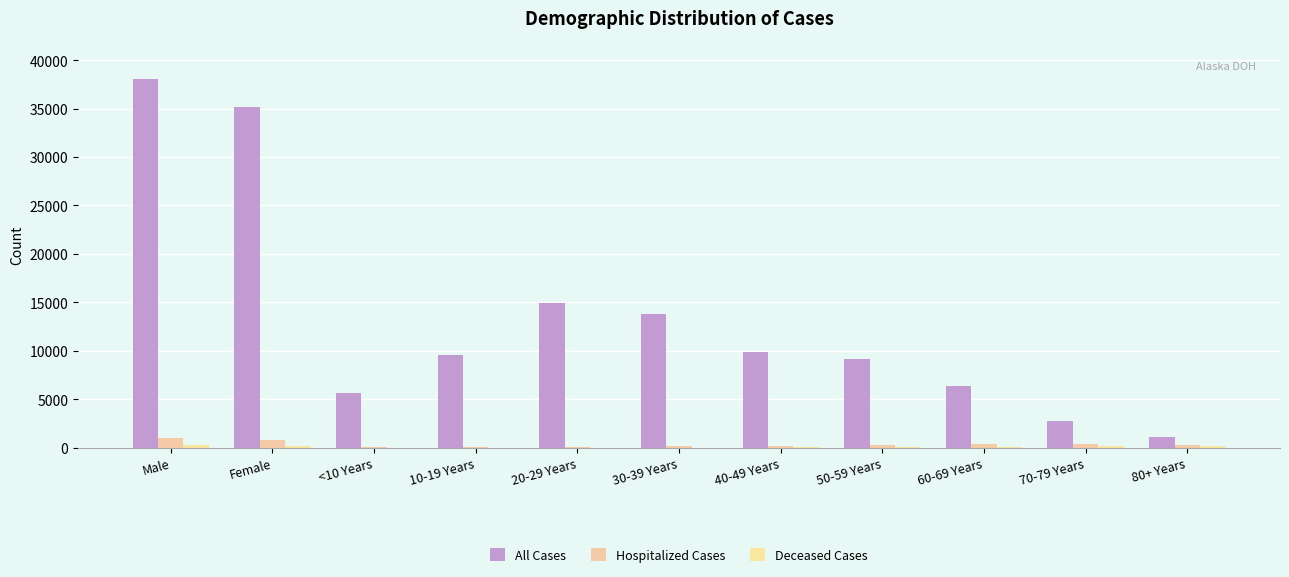

Reading left to right, list all the values displayed in this chart.

All Cases: 38073	35145	5665	9582	14920	13809	9897	9149	6350	2763	1122
Hospitalized Cases: 947	786	19	18	79	153	183	302	381	360	238
Deceased Cases: 233	151	0	0	6	8	18	29	74	121	128